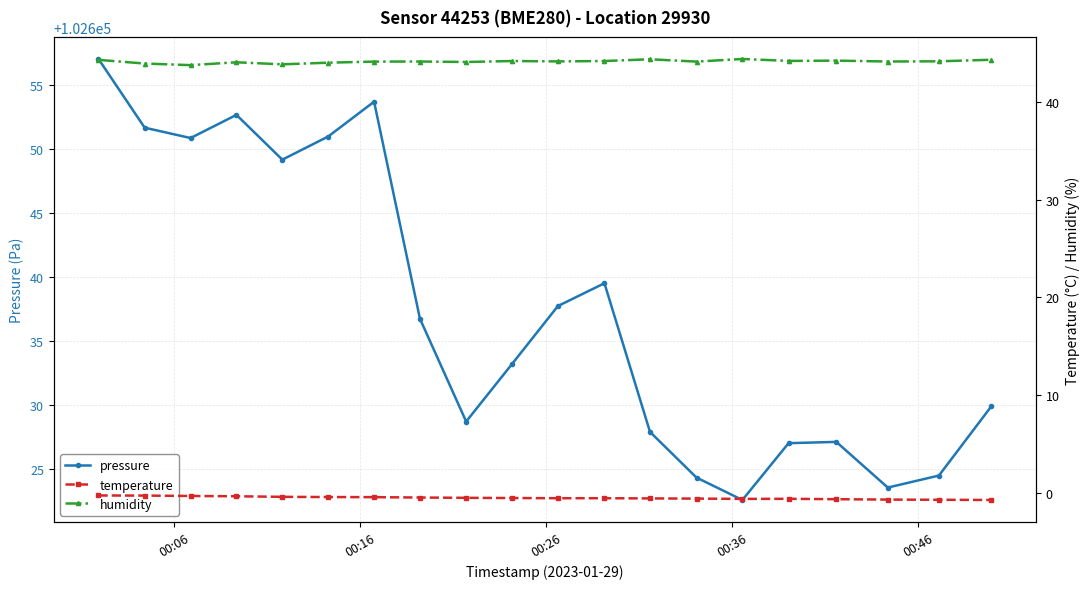

At how many categories does at least one series exceed 69138?

20